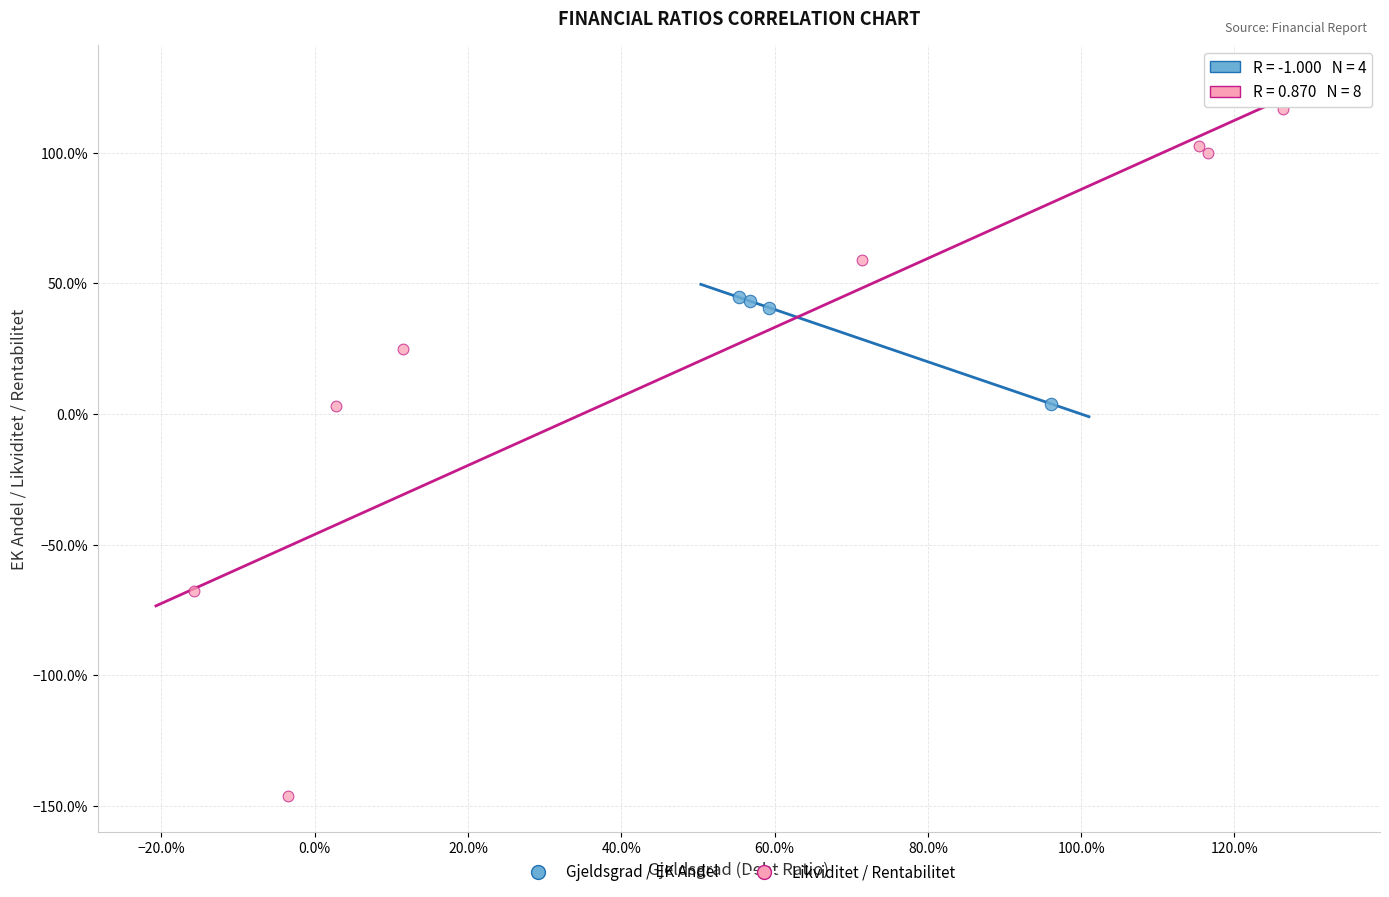

Which series reaches the maximum Y coordinate?

Likviditet / Rentabilitet